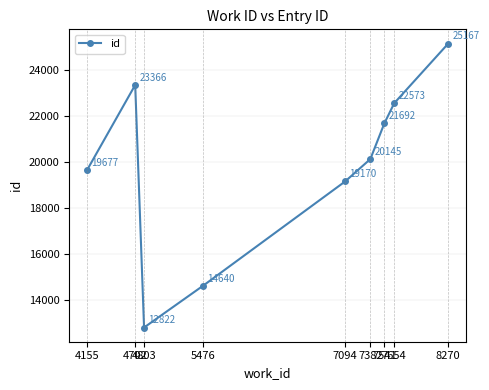

How many data points does each series have?

9